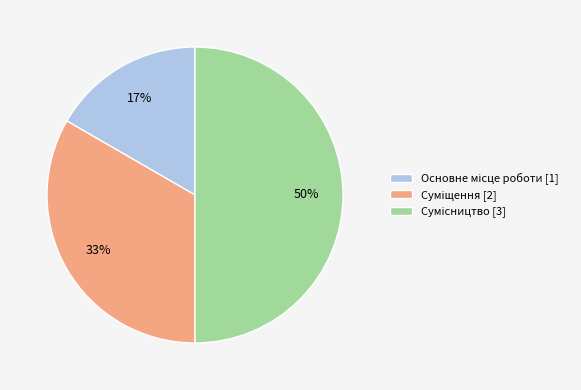

To the nearest percent, what is the difference between the largest and smallest slice percentages?

33%